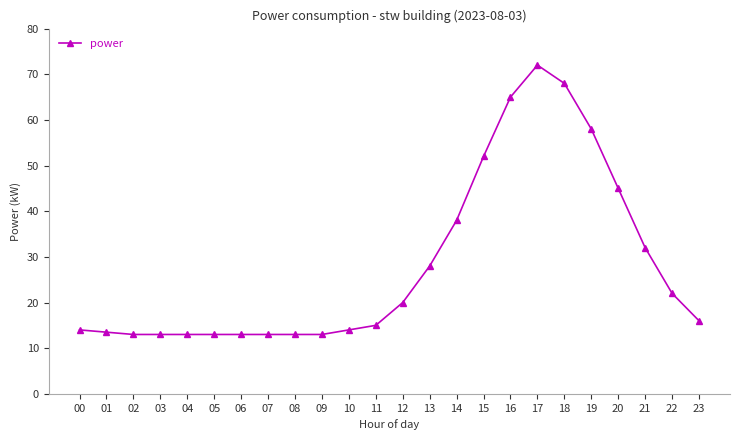

What is the difference between the maximum and minimum values?

59.0